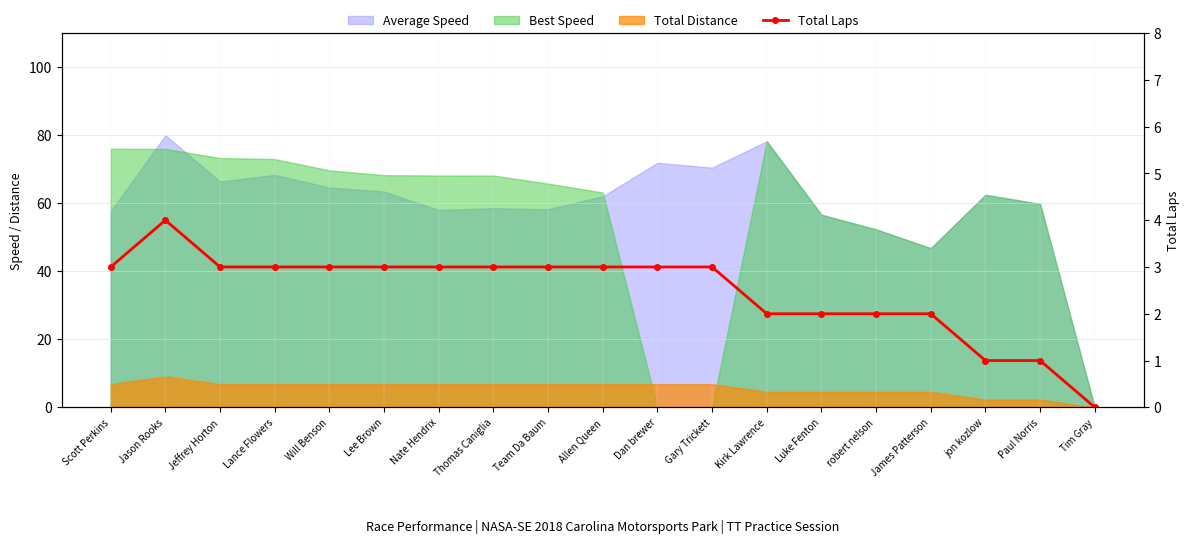

List the labels in order of value, smallest first.

Tim Gray, jon kozlow, Paul Norris, Kirk Lawrence, Luke Fenton, robert nelson, James Patterson, Scott Perkins, Jeffrey Horton, Lance Flowers, Will Benson, Lee Brown, Nate Hendrix, Thomas Caniglia, Team Da Baum, Allen Queen, Dan brewer, Gary Trickett, Jason Rooks